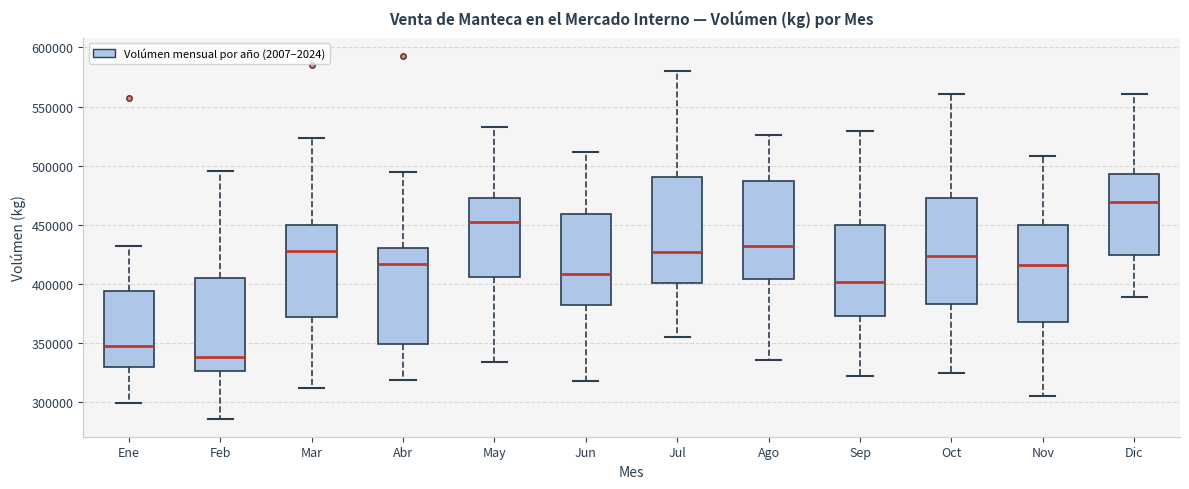

Reading left to right, read every box against the y-axis: the position of its median line, the range the box covers, and the ends of its whiskers. The values are not printed on the chart, so give them approximately, as read against the axis.

Ene: median 345000, box 330000 to 395000, whiskers 300000 to 430000
Feb: median 340000, box 325000 to 405000, whiskers 285000 to 495000
Mar: median 430000, box 370000 to 450000, whiskers 310000 to 525000
Abr: median 415000, box 350000 to 430000, whiskers 320000 to 495000
May: median 455000, box 405000 to 470000, whiskers 335000 to 530000
Jun: median 410000, box 380000 to 460000, whiskers 320000 to 510000
Jul: median 425000, box 400000 to 490000, whiskers 355000 to 580000
Ago: median 430000, box 405000 to 485000, whiskers 335000 to 525000
Sep: median 400000, box 375000 to 450000, whiskers 320000 to 530000
Oct: median 425000, box 385000 to 470000, whiskers 325000 to 560000
Nov: median 415000, box 370000 to 450000, whiskers 305000 to 510000
Dic: median 470000, box 425000 to 495000, whiskers 390000 to 560000